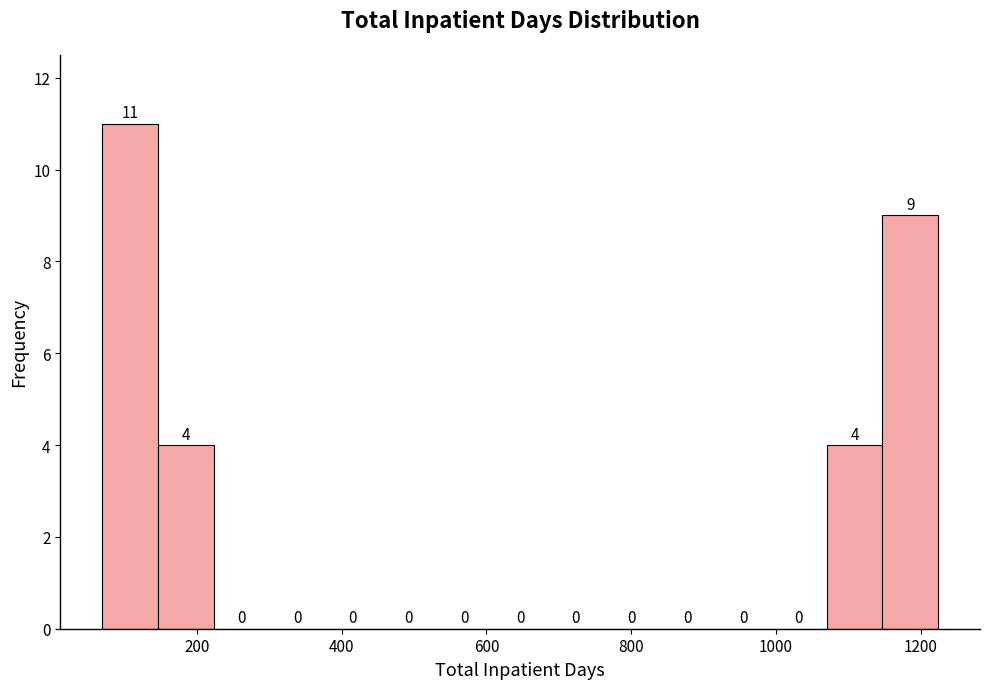

Around what value on the x-axis is the tallest bar? Give the approximate position of its centre, as read against the axis.

100